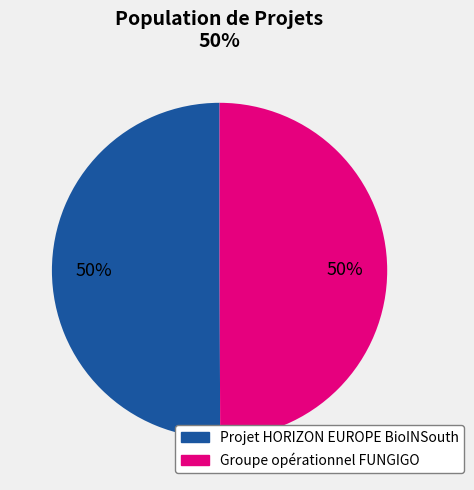

To the nearest percent, what portion does Projet HORIZON EUROPE BioINSouth represent?

50%